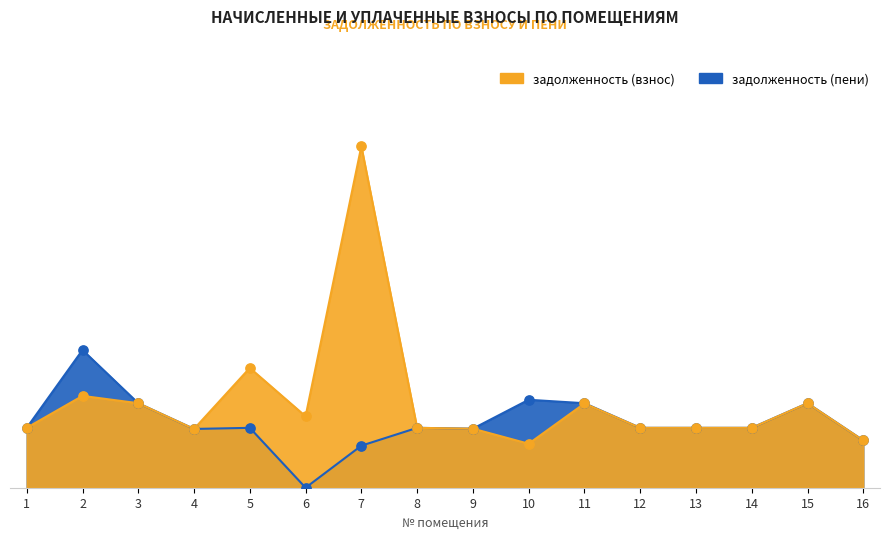

Is the value of задолженность (пени) at 15 greater than the value of задолженность (взнос) at 15?

No